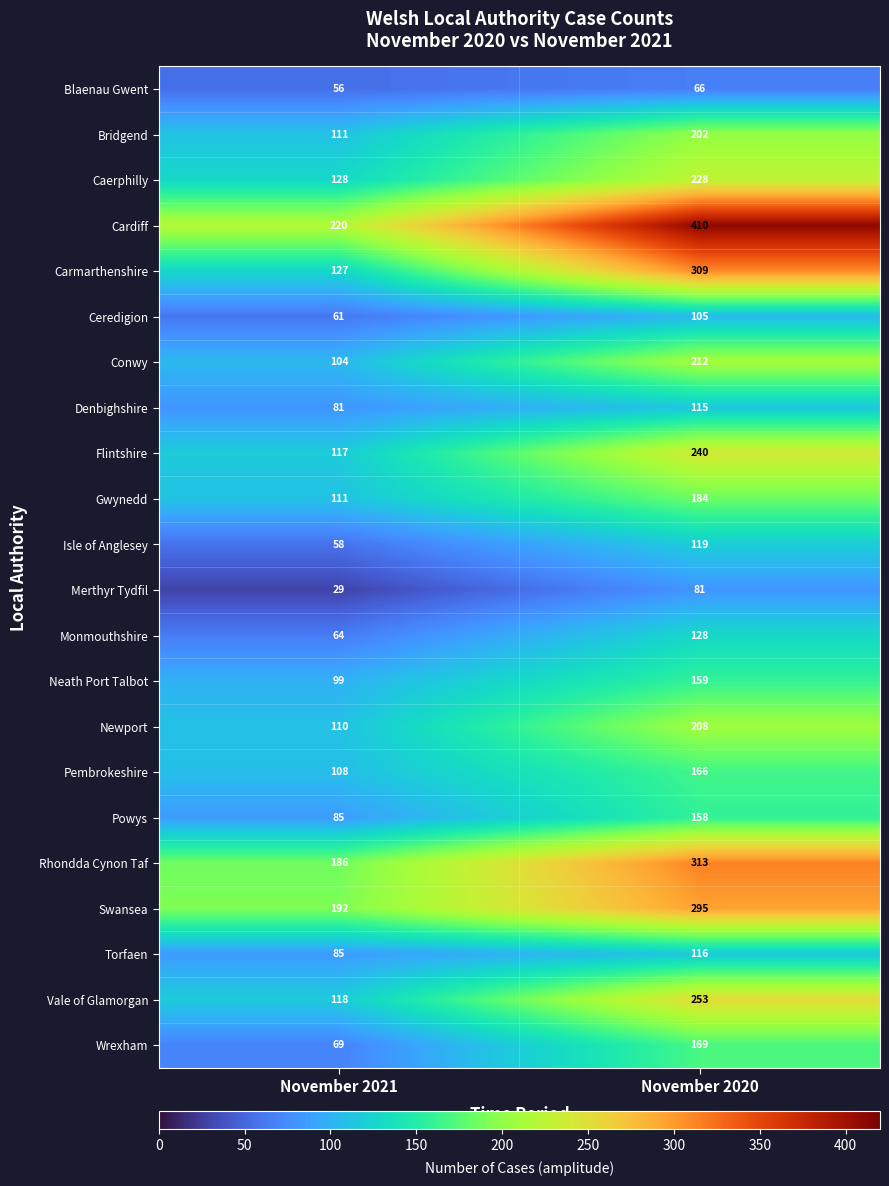

Rank the series by their maximum value, from highest to lowest.

Cardiff, Rhondda Cynon Taf, Carmarthenshire, Swansea, Vale of Glamorgan, Flintshire, Caerphilly, Conwy, Newport, Bridgend, Gwynedd, Wrexham, Pembrokeshire, Neath Port Talbot, Powys, Monmouthshire, Isle of Anglesey, Torfaen, Denbighshire, Ceredigion, Merthyr Tydfil, Blaenau Gwent